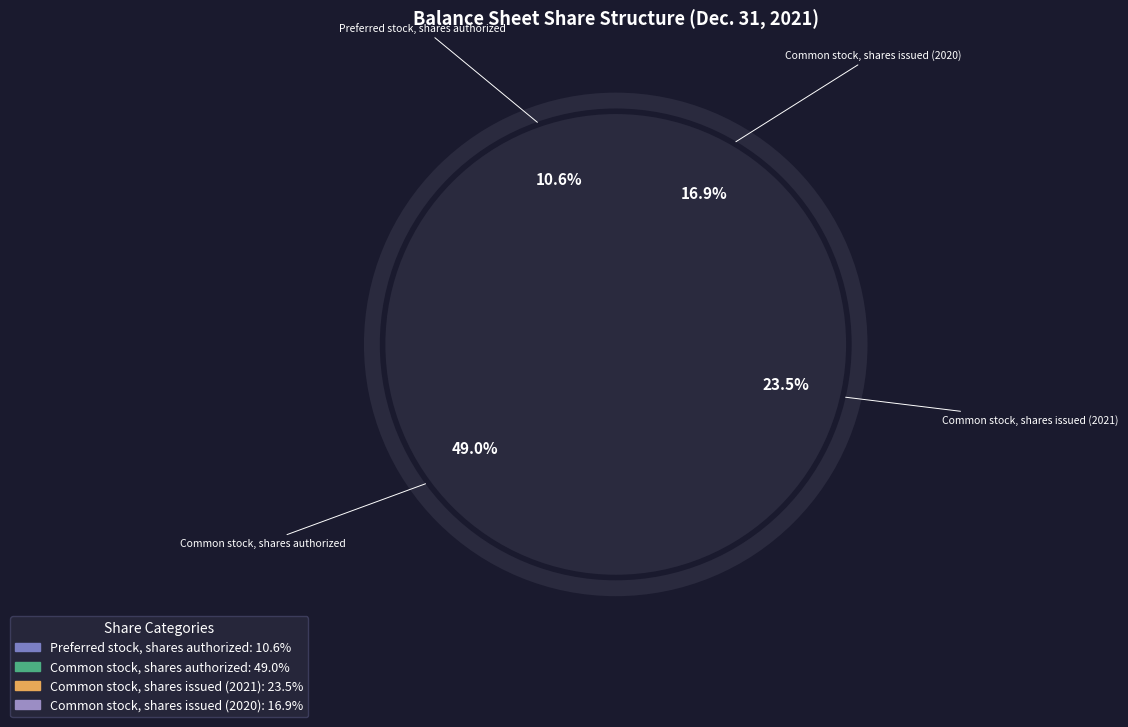

To the nearest percent, what percentage of the pie is Preferred stock, shares authorized?

11%